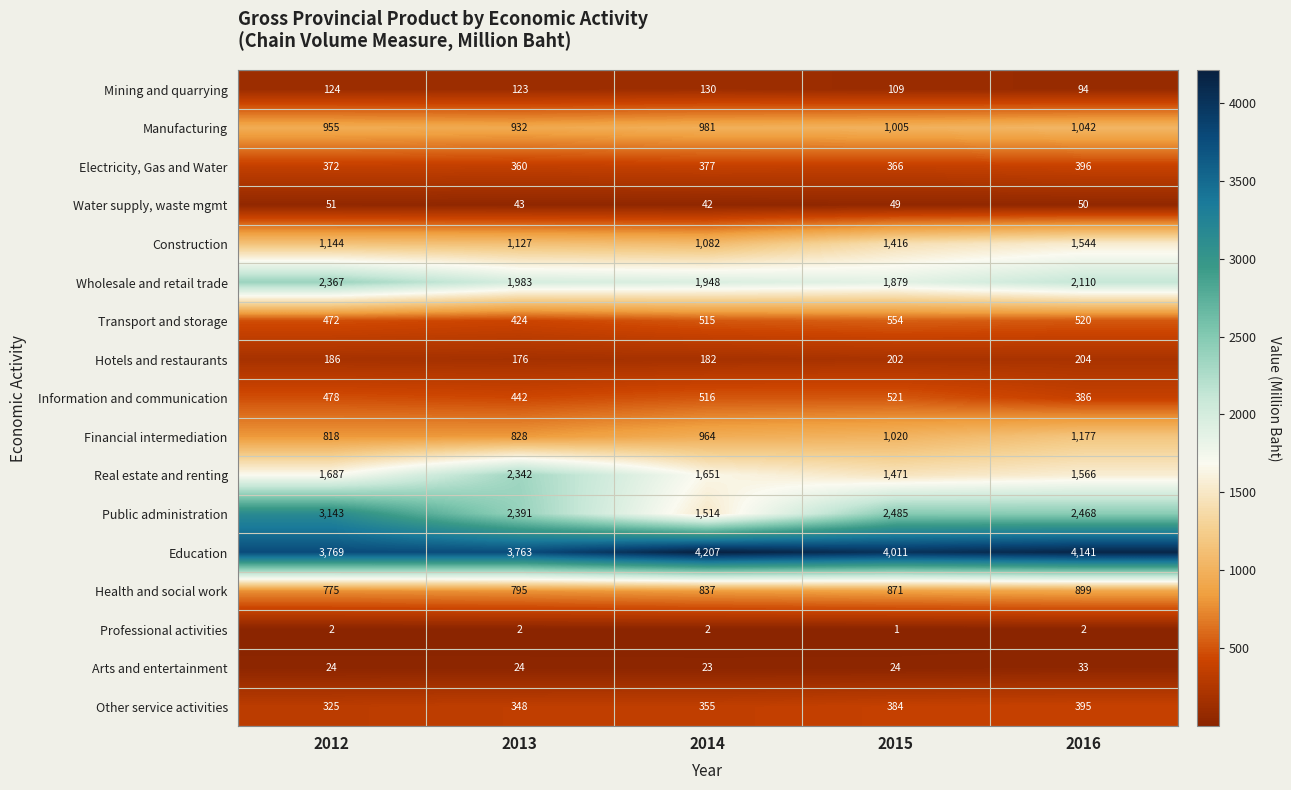

What is the sum of the Water supply, waste mgmt values at 2015 and 2014?

91